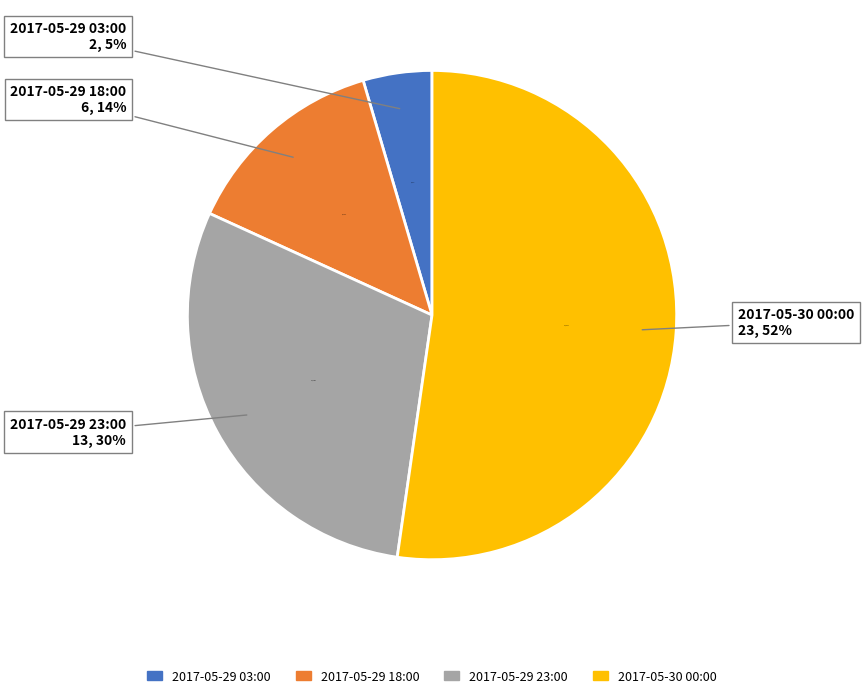

Is 2017-05-30 00:00 the majority of the pie?

Yes